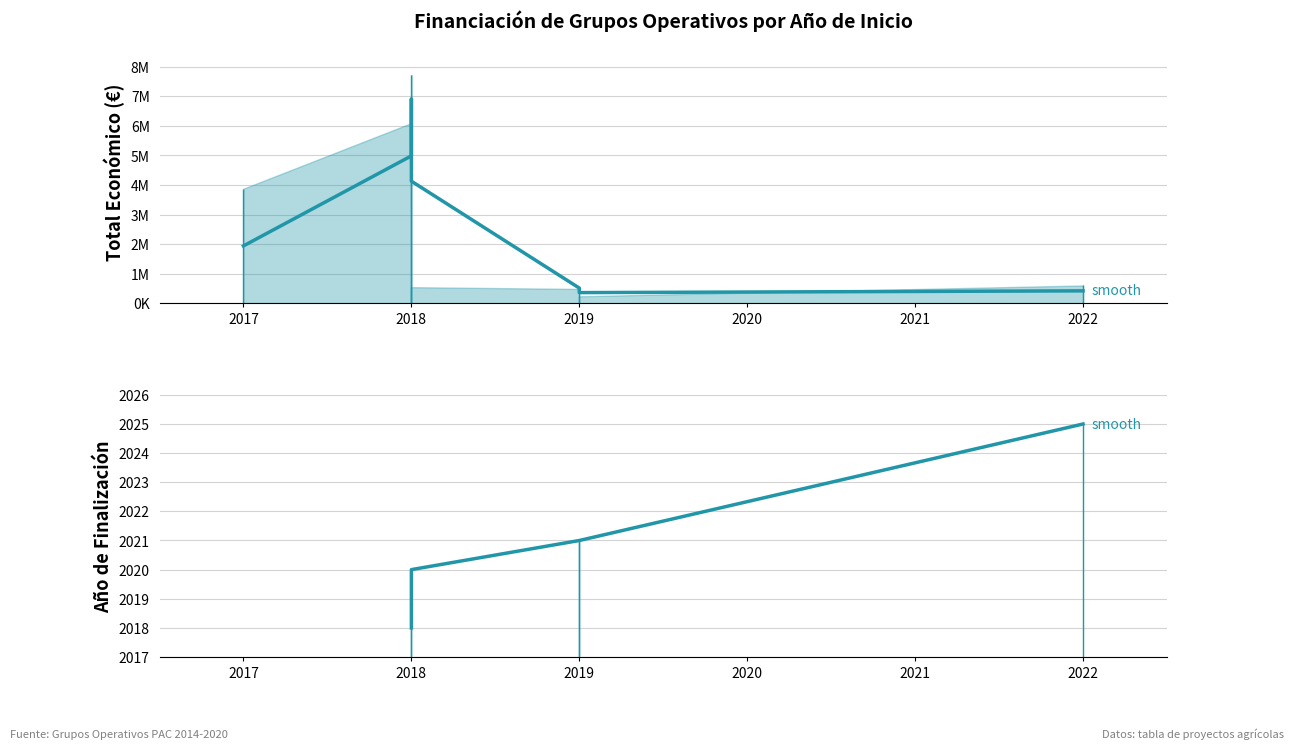

Between 2017 and 2018, which is larger?

2018